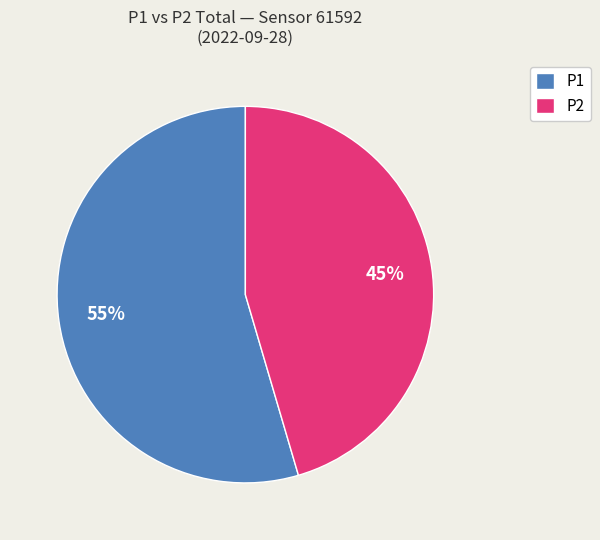

True or false: P2 accounts for 45% of the total.

True